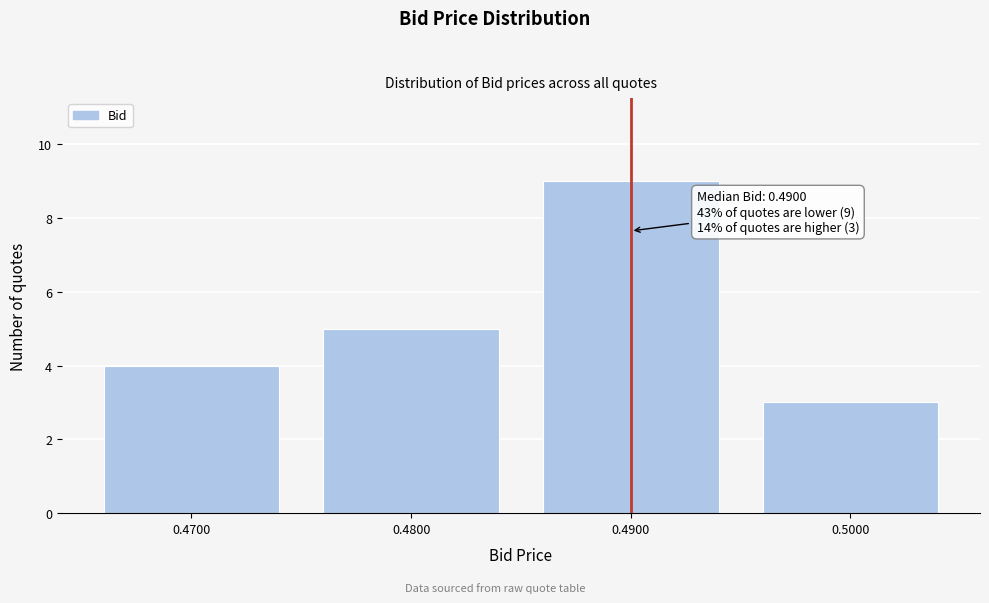

Reading left to right, list all the values displayed in this chart.

0.4700=4	0.4800=5	0.4900=9	0.5000=3